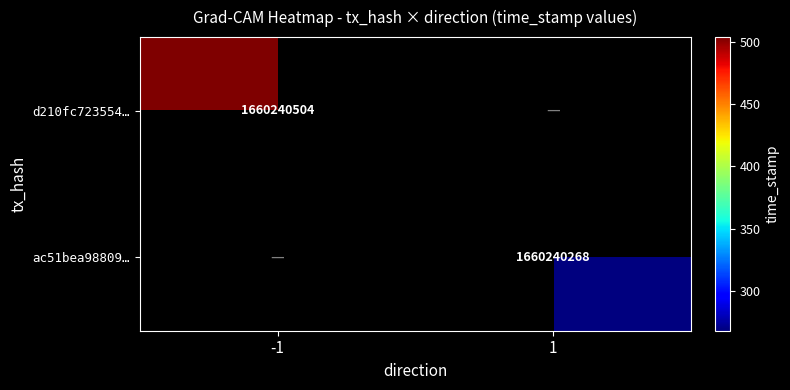

Which series has the largest total across all categories?

d210fc7235544237d8db539e88a7c4f95b2d429